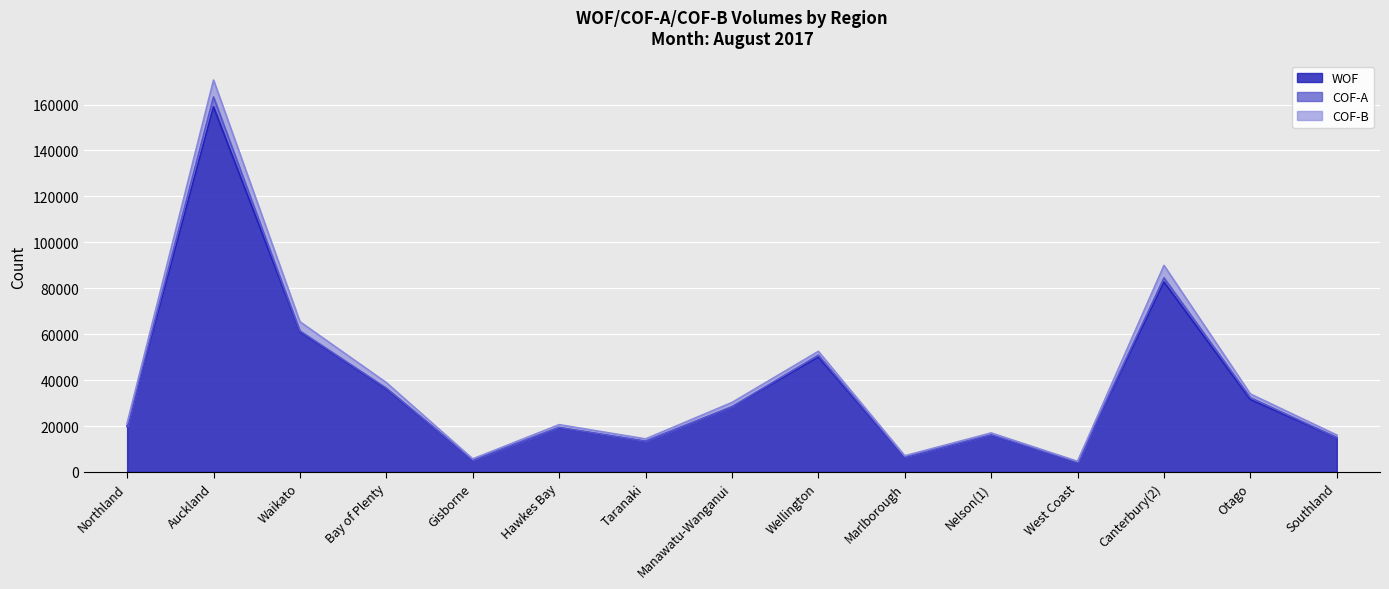

What is the total value across all series at Manawatu-Wanganui?

30262